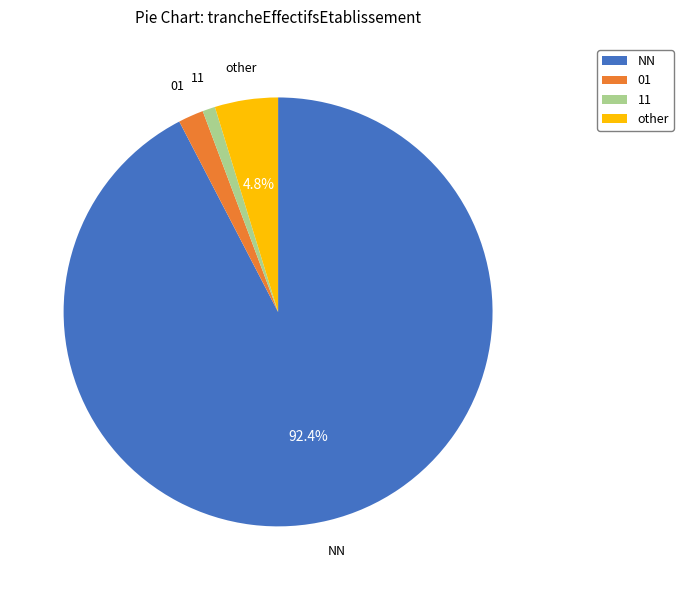

Which category has the biggest portion of the pie?

NN